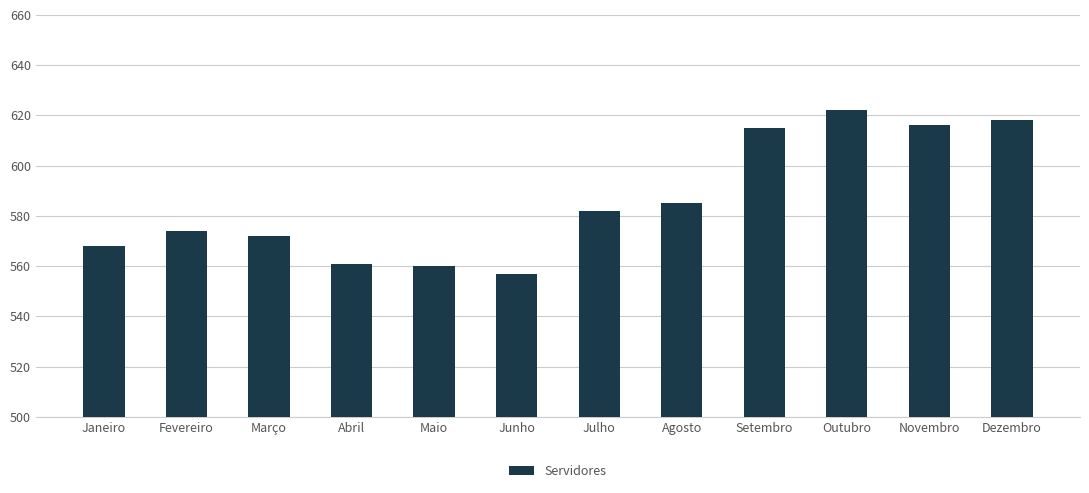

Reading right to left, transcribe all the data shown in this chart.

Dezembro=618	Novembro=616	Outubro=622	Setembro=615	Agosto=585	Julho=582	Junho=557	Maio=560	Abril=561	Março=572	Fevereiro=574	Janeiro=568